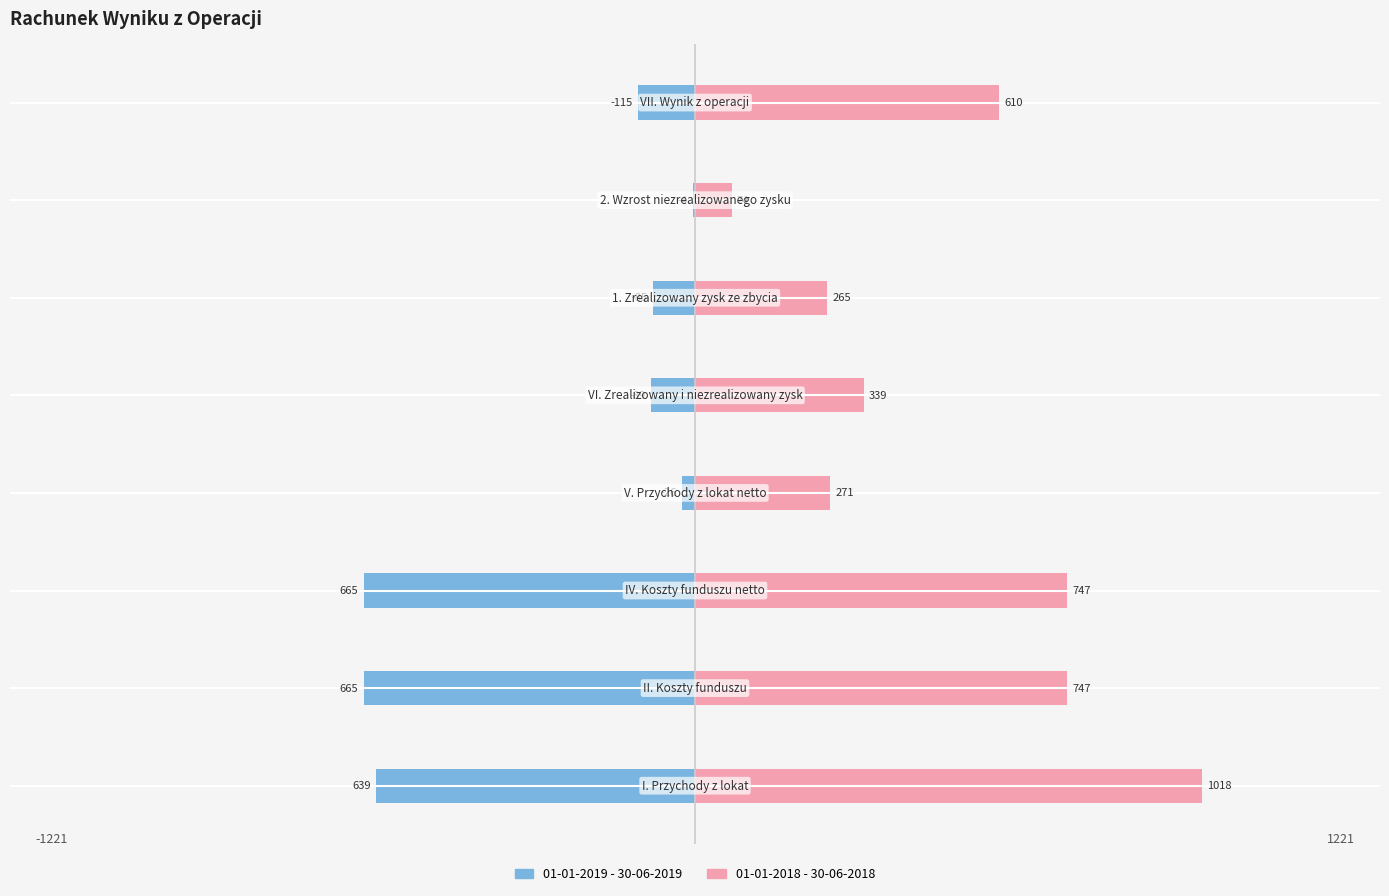

Reading right to left, what are all the values shown in this chart?

01-01-2019 - 30-06-2019: -115	-4	-85	-89	-26	-665	-665	-639
01-01-2018 - 30-06-2018: 610	74	265	339	271	747	747	1018